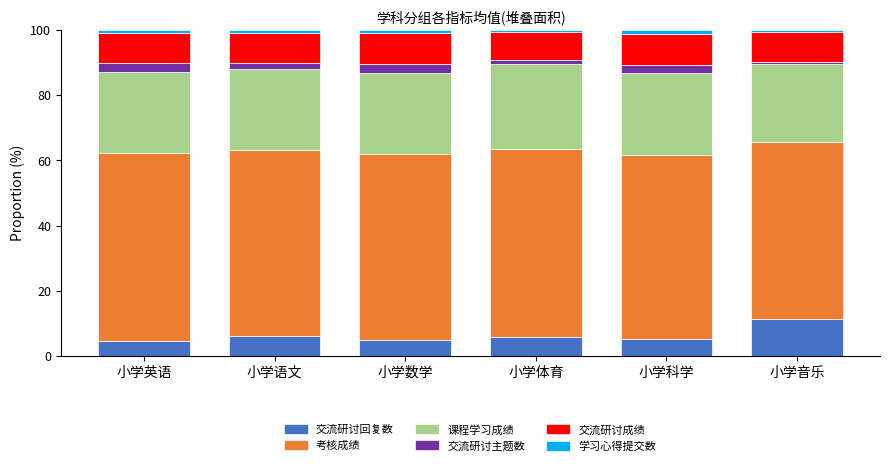

What are all the series names shown in the legend?

交流研讨回复数, 考核成绩, 课程学习成绩, 交流研讨主题数, 交流研讨成绩, 学习心得提交数